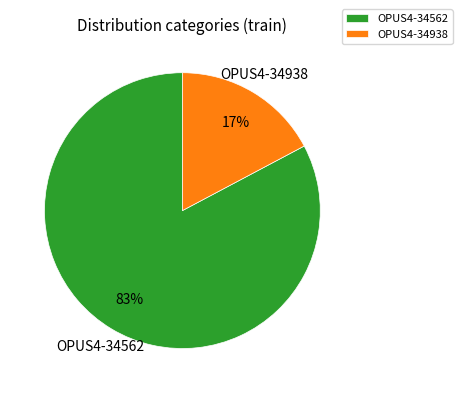

What percentage is the OPUS4-34562 slice, to the nearest percent?

83%